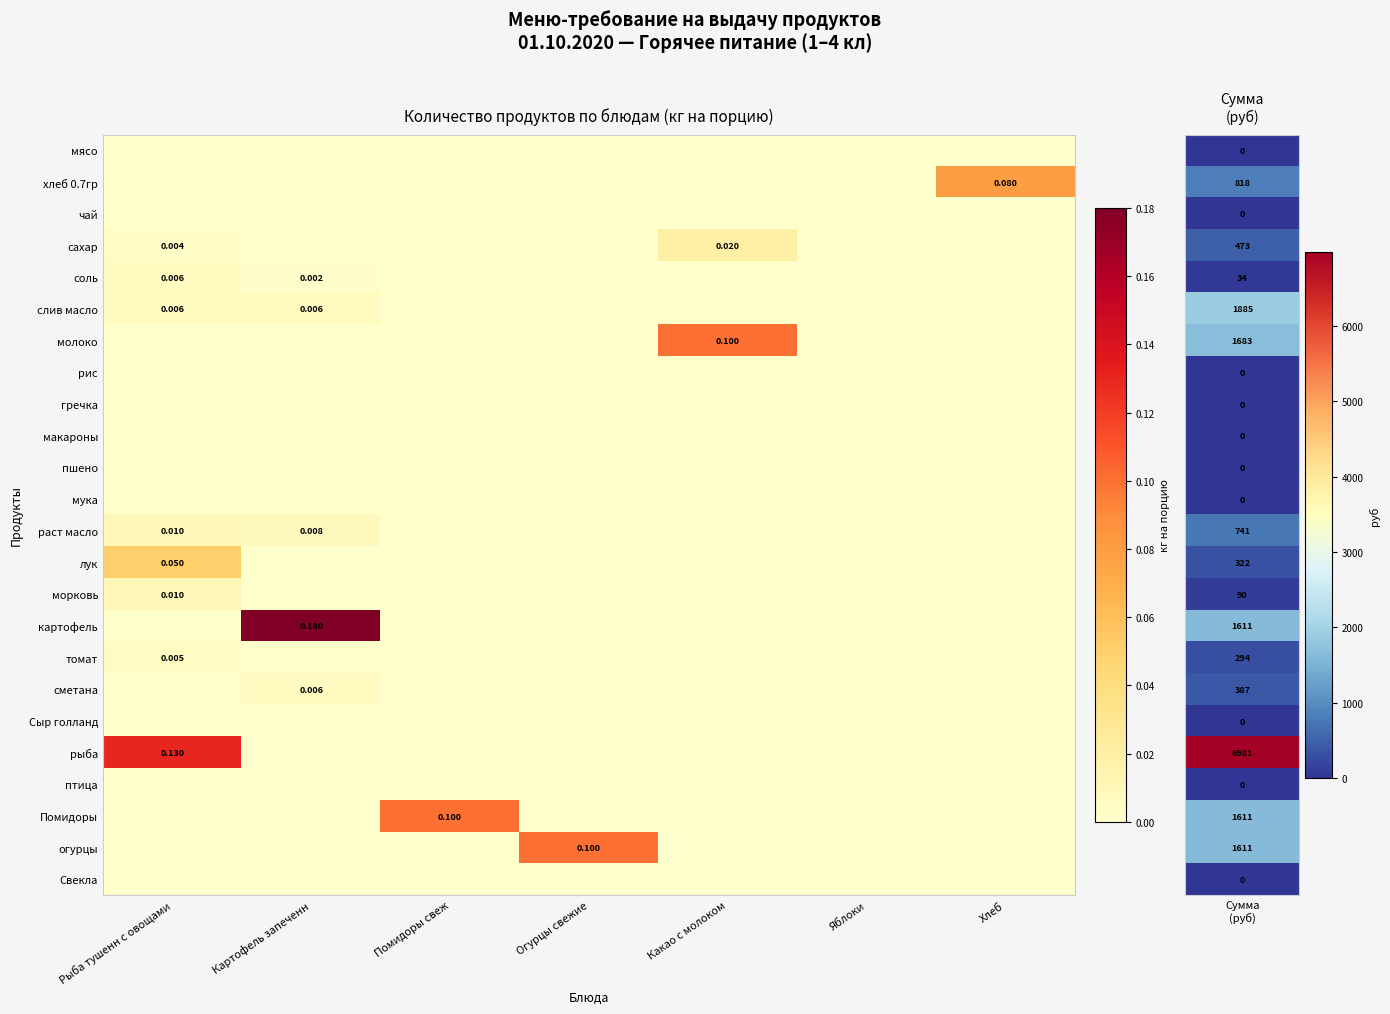

Which label corresponds to the smallest value in the chart?

Рыба тушенн с овощами